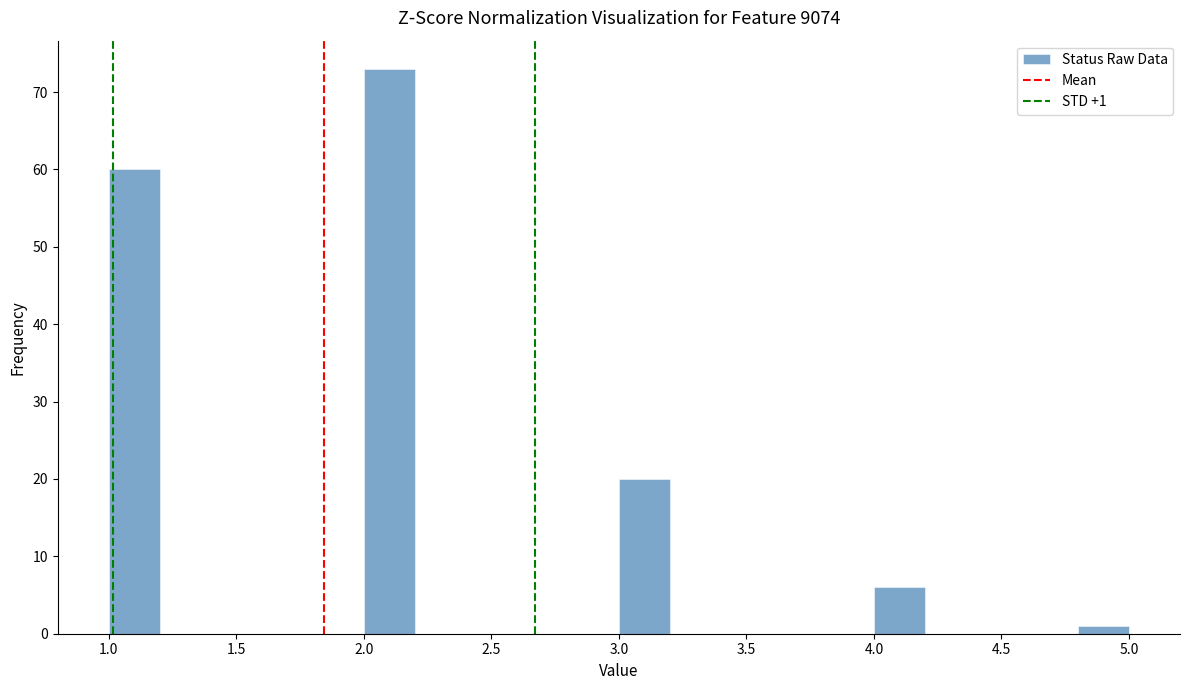

Which range on the x-axis has the tallest bar?

2.0 to 2.2